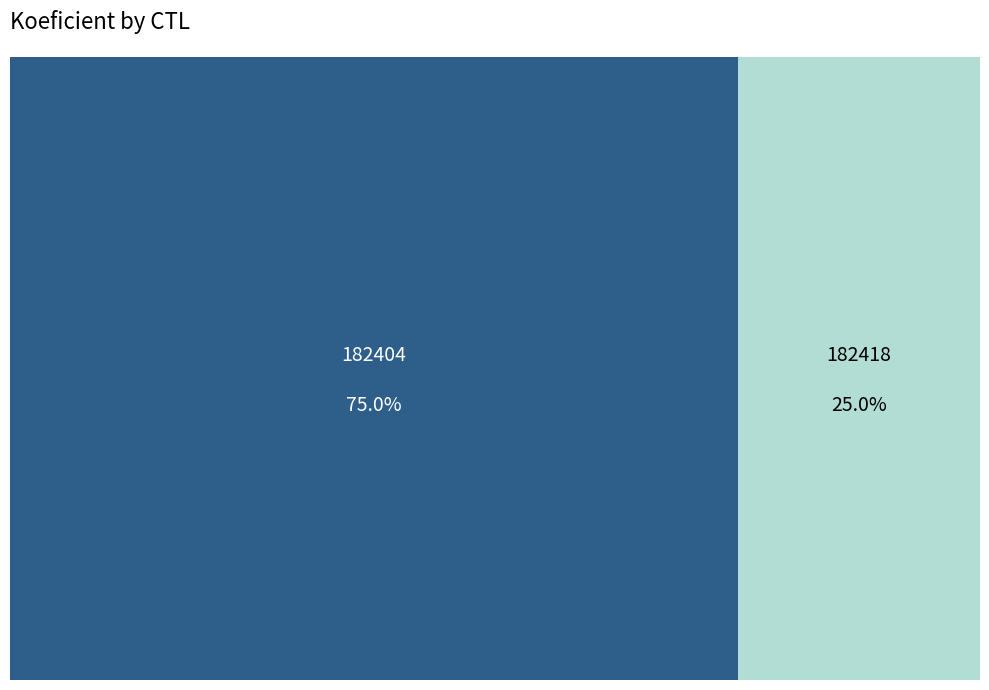

Which slice is the largest?

182404